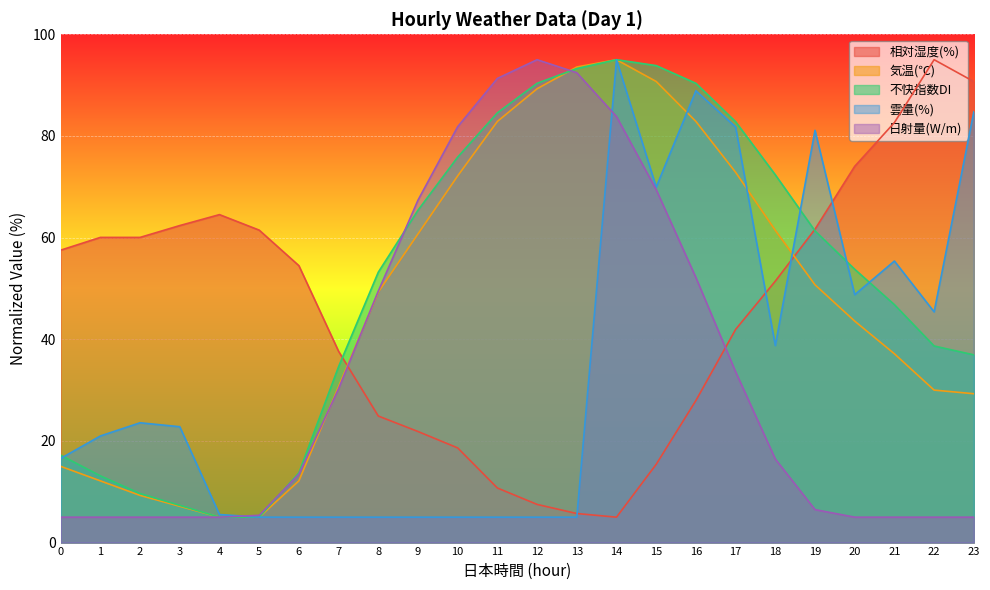

Which series has the largest total across all categories?

不快指数DI